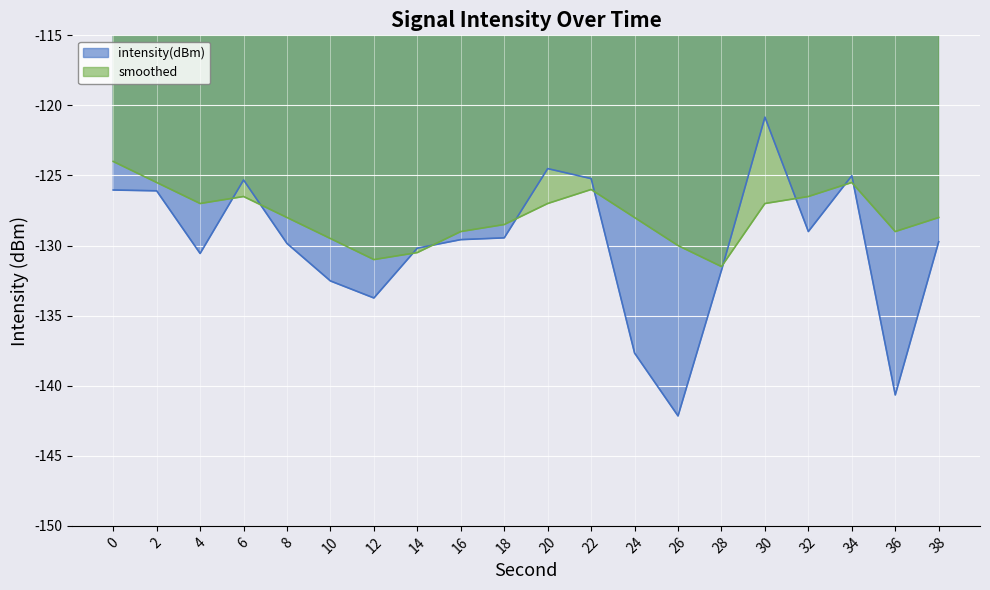

What is the difference between the maximum and minimum values in the intensity(dBm) series?

21.3